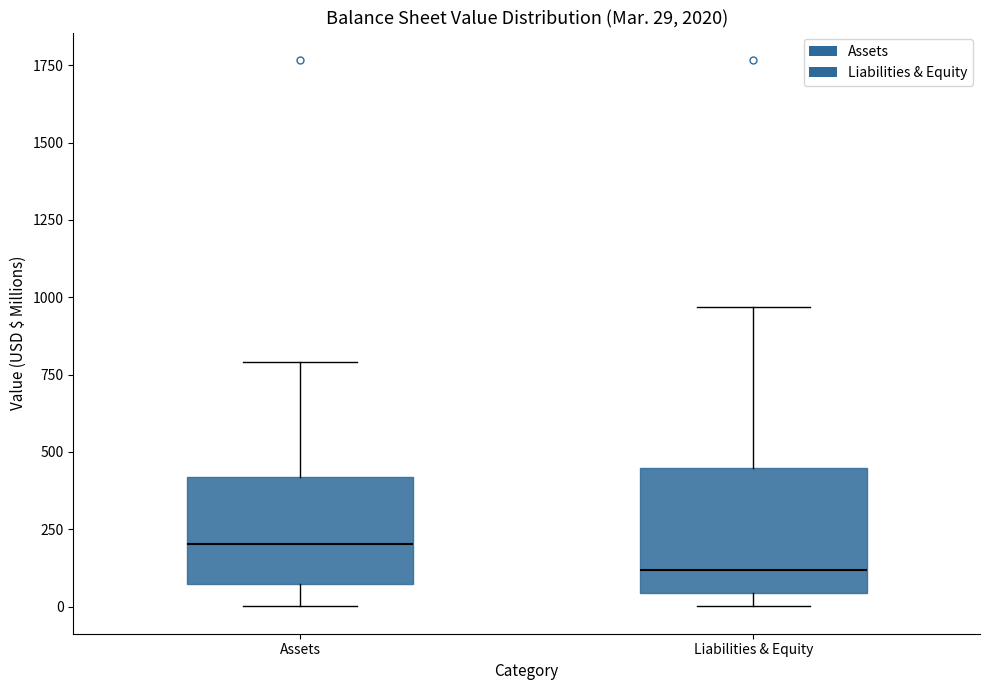

Which box has the highest median line?

Assets